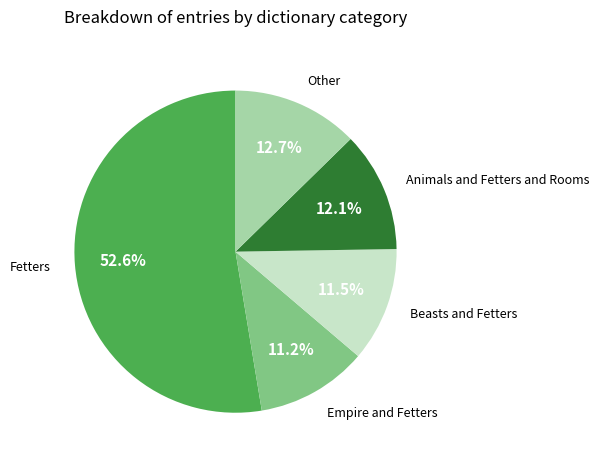

Is there any slice that represents more than half of the pie?

Yes